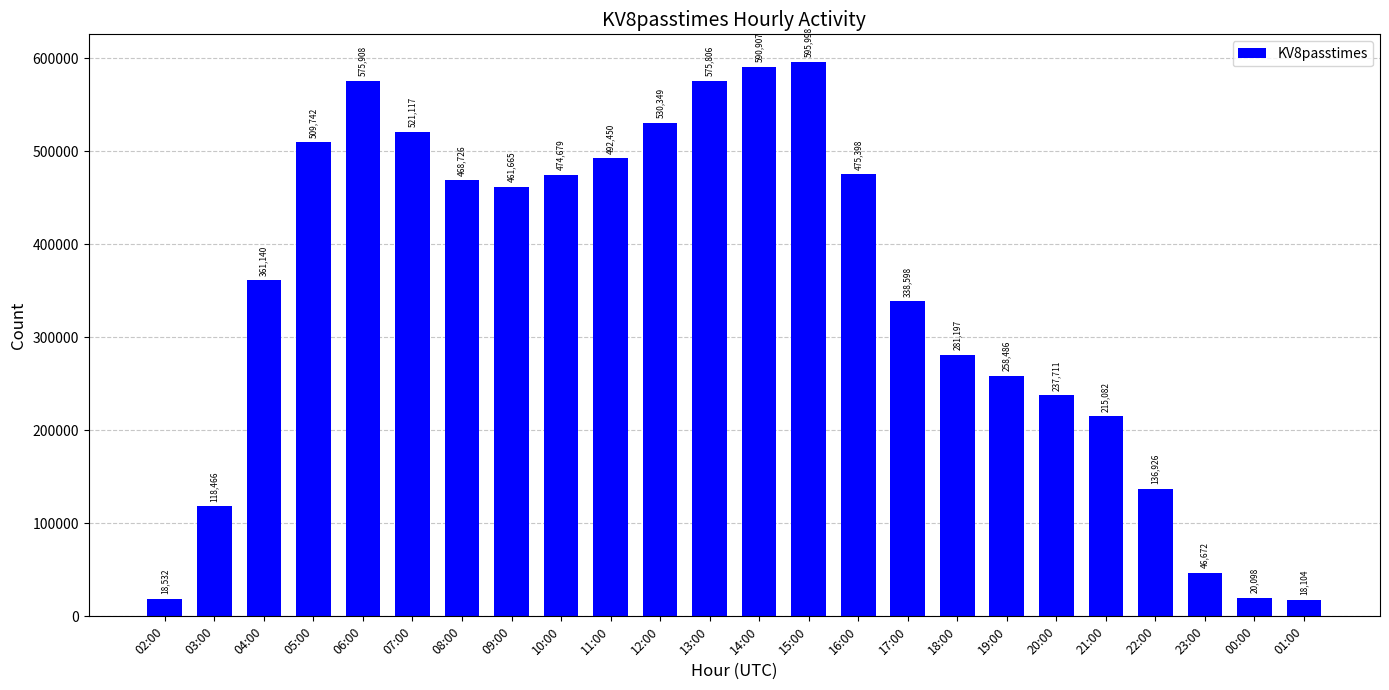

List the labels in order of value, largest first.

15:00, 14:00, 06:00, 13:00, 12:00, 07:00, 05:00, 11:00, 16:00, 10:00, 08:00, 09:00, 04:00, 17:00, 18:00, 19:00, 20:00, 21:00, 22:00, 03:00, 23:00, 00:00, 02:00, 01:00